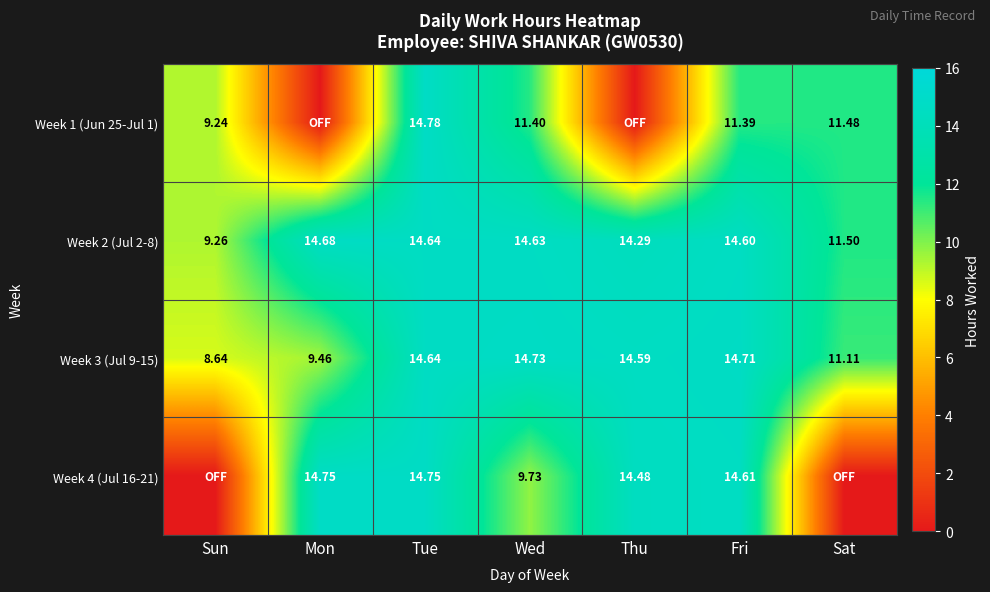

How many values in the Week 2 (Jul 2-8) series are below 14?

2